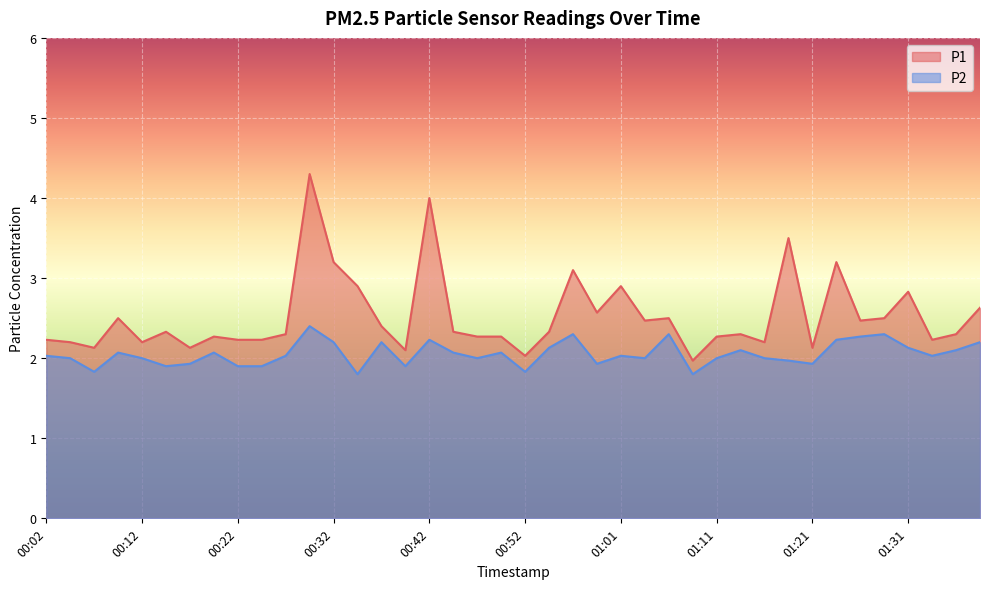

List the labels in order of P1 value, smallest first.

01:09, 00:52, 00:39, 00:07, 00:17, 01:21, 00:04, 00:12, 01:16, 00:02, 00:22, 00:24, 01:33, 00:19, 00:47, 00:49, 01:11, 00:27, 01:14, 01:36, 00:14, 00:44, 00:54, 00:37, 01:04, 01:26, 00:09, 01:06, 01:28, 00:59, 01:38, 01:31, 00:34, 01:01, 00:56, 00:32, 01:24, 01:19, 00:42, 00:29